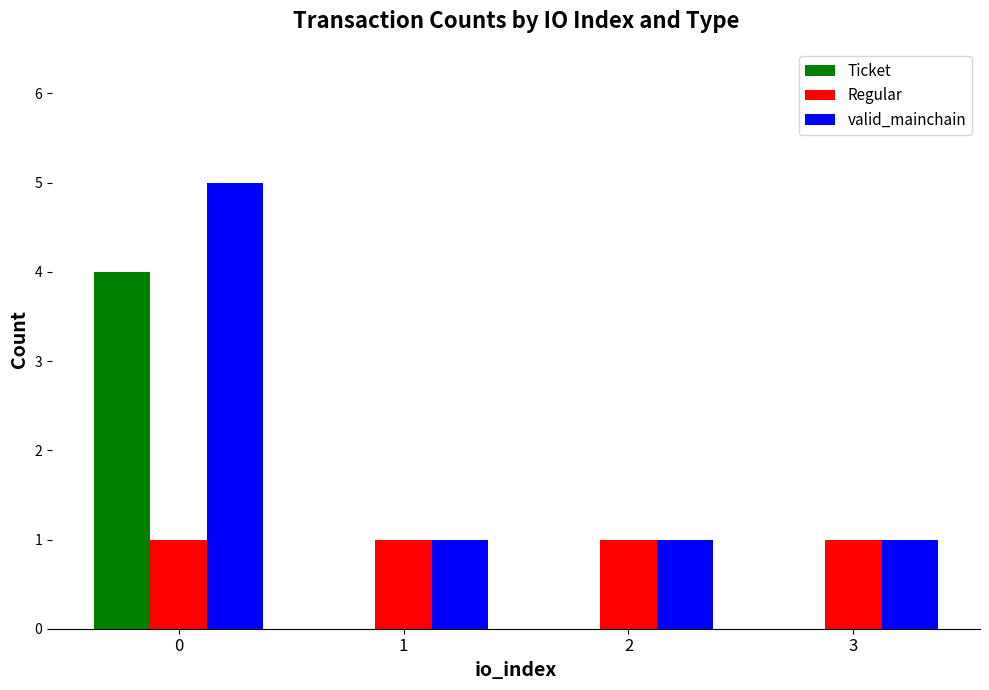

What is the sum of all valid_mainchain values?

8